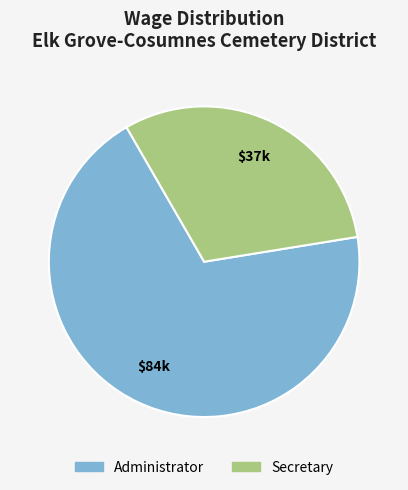

Rank the categories by value from highest to lowest.

Administrator, Secretary